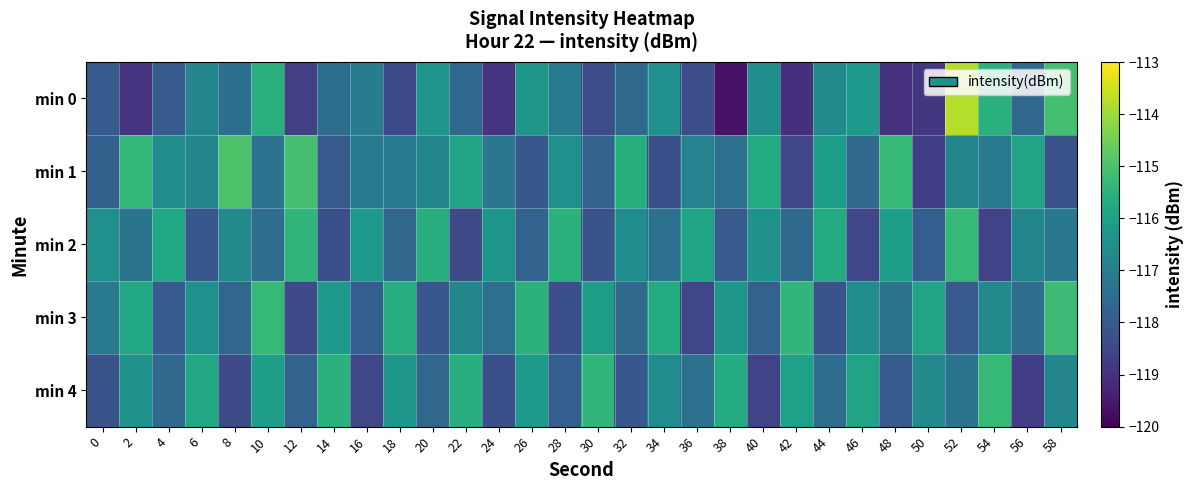

What is the difference between the highest and lowest values at 50?

3.0